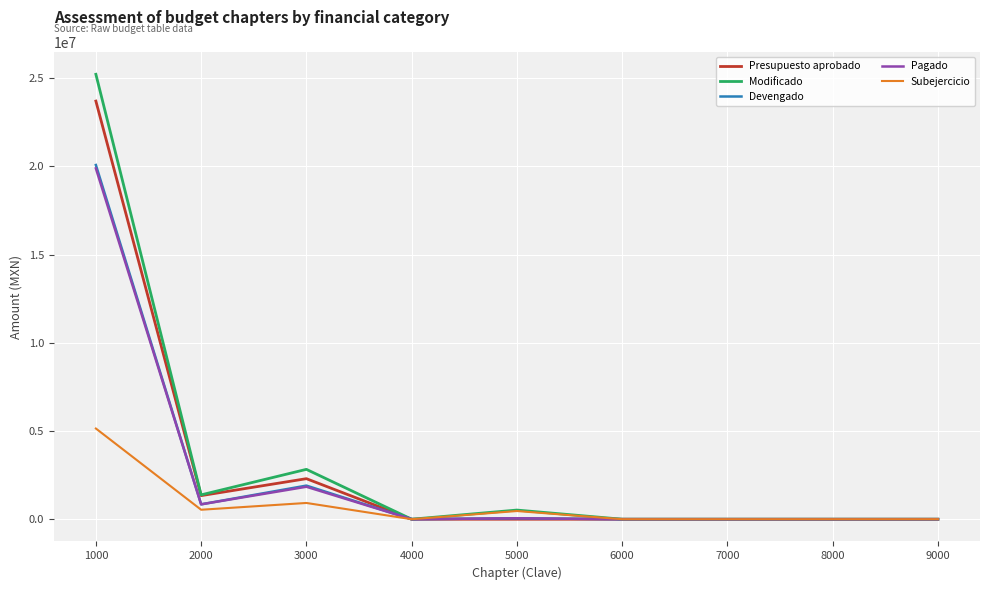

True or false: Subejercicio has a value of 2935339.4 at 1000.

False